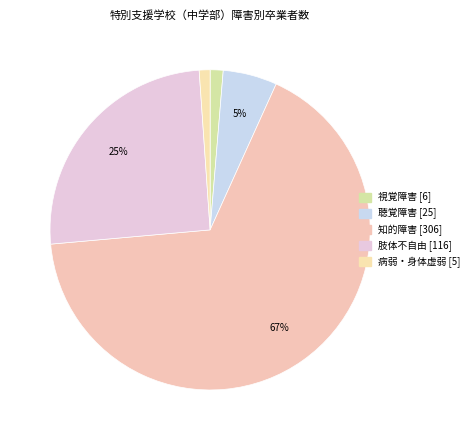

To the nearest percent, what portion does 聴覚障害 [25] represent?

5%